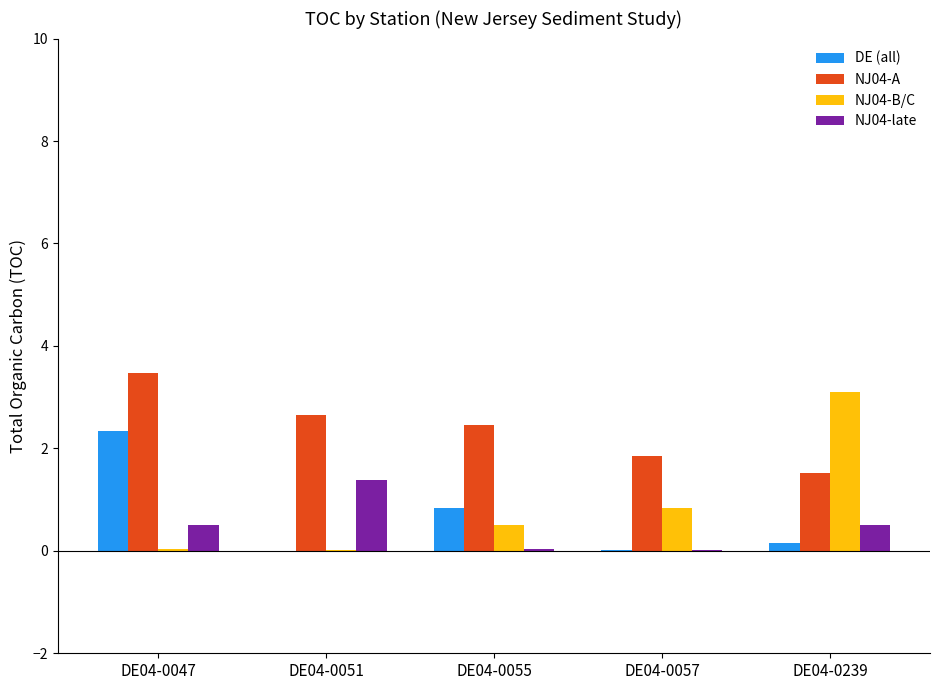

At which label is NJ04-B/C closest to 1?

DE04-0057